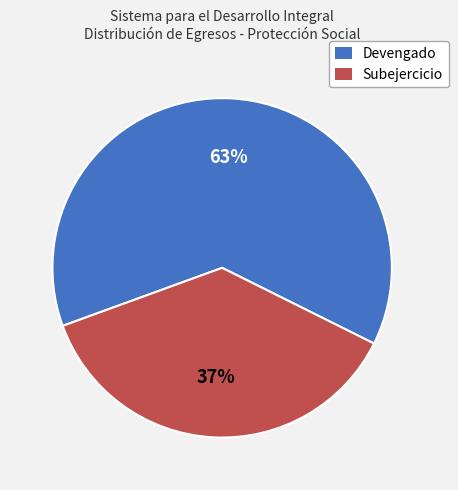

How many slices are in this pie chart?

2